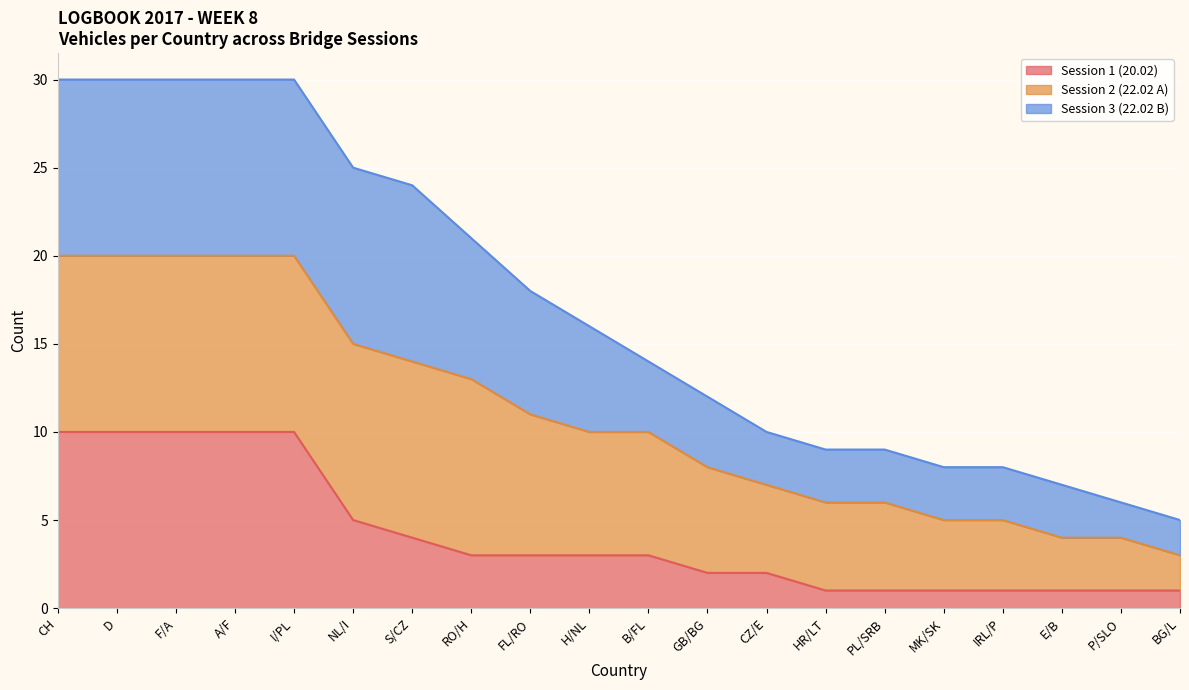

What is the approximate value of Session 1 (20.02) at CH?

10